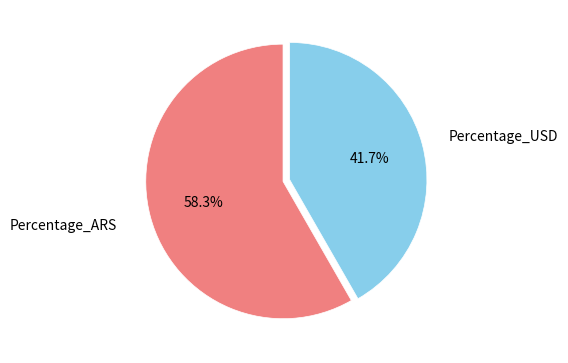

To the nearest percent, what is the combined percentage of Percentage_USD and Percentage_ARS?

100%